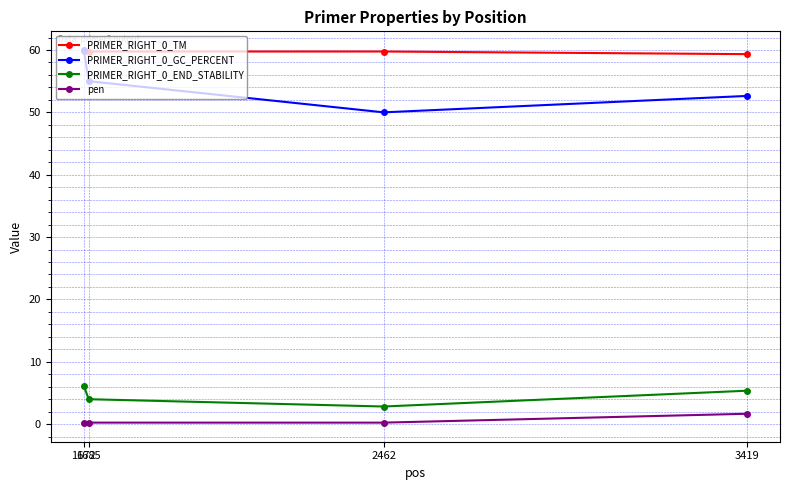

In PRIMER_RIGHT_0_GC_PERCENT, how many points are lower than both neighbors (excluding endpoints)?

1